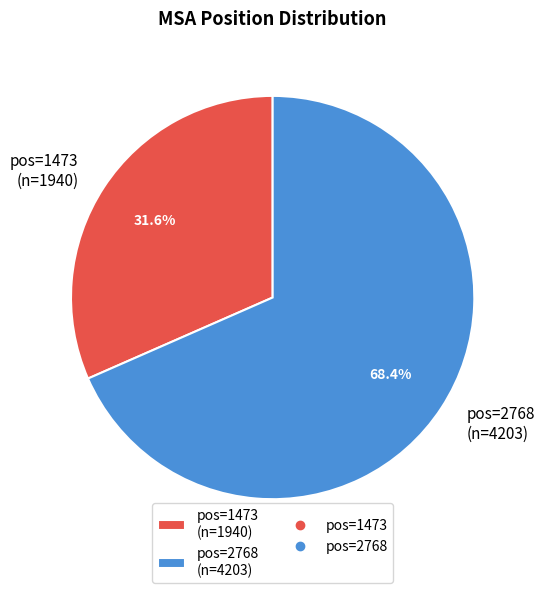

Count the number of slices in the pie.

2